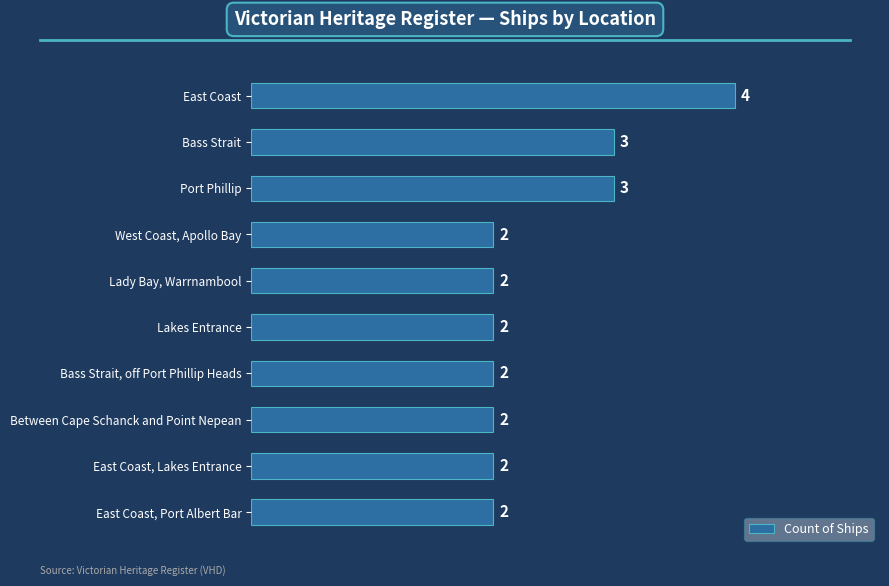

The value at East Coast, Lakes Entrance is 2. True or false?

True